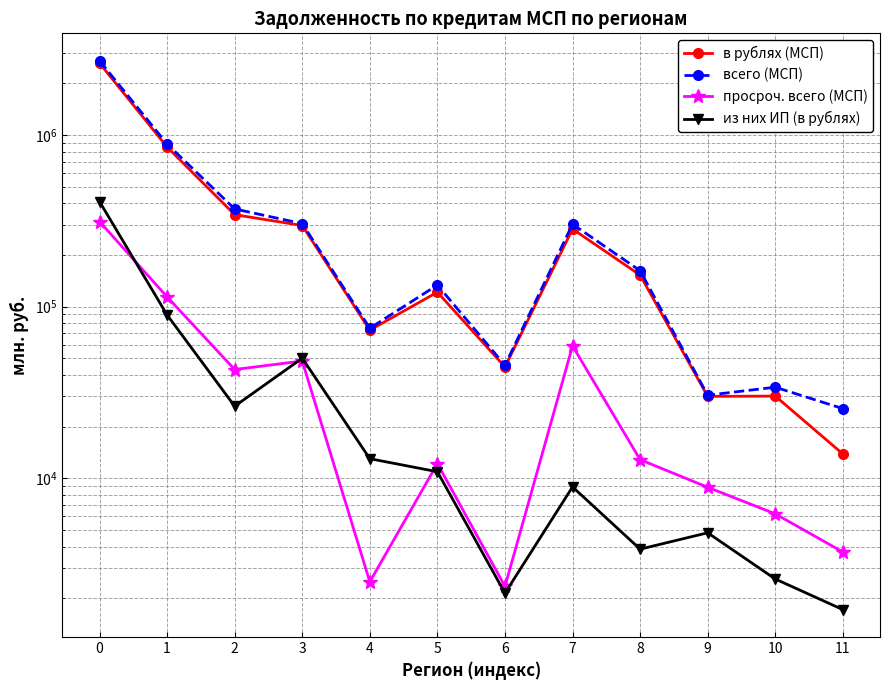

What is the value of the просроч. всего (МСП) point at the 4th from the left?

48214